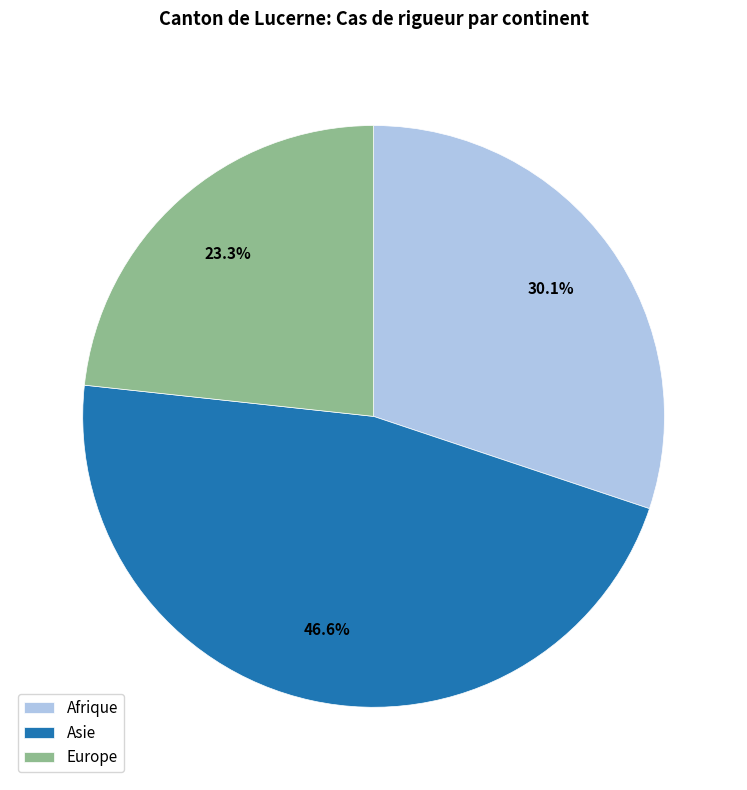

Count the number of slices in the pie.

3